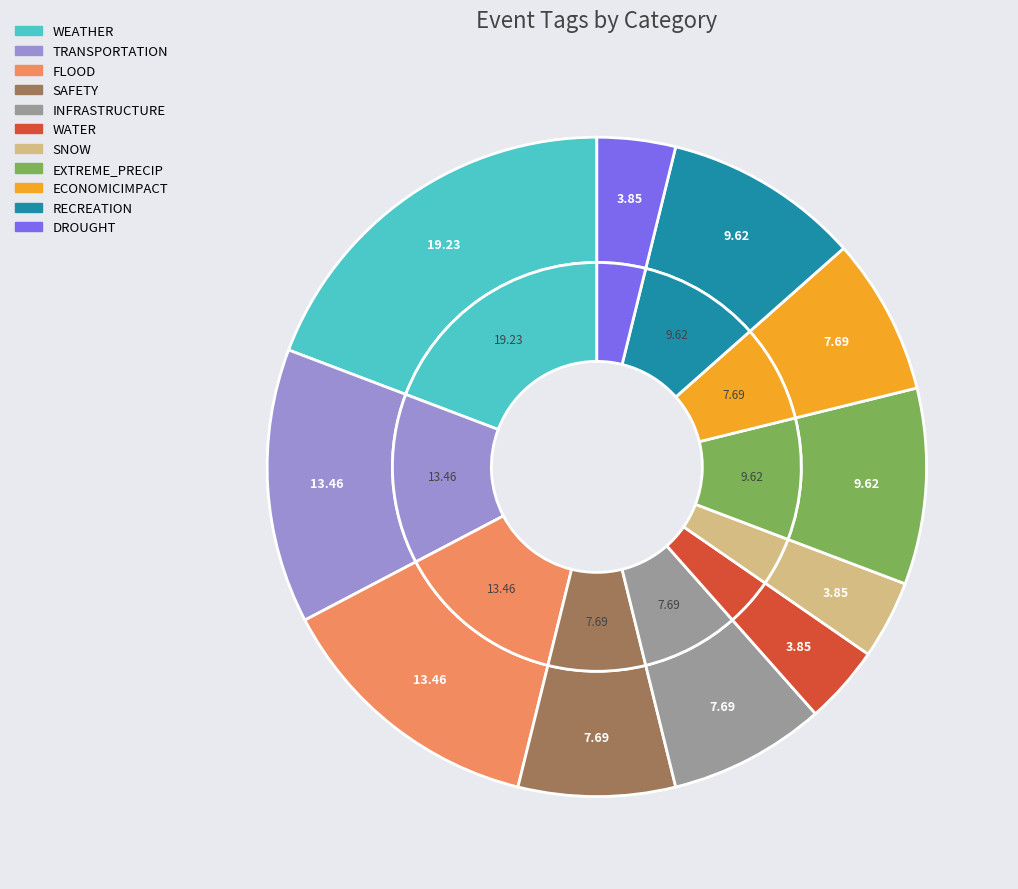

Between TRANSPORTATION and EXTREME_PRECIP, which is larger?

TRANSPORTATION